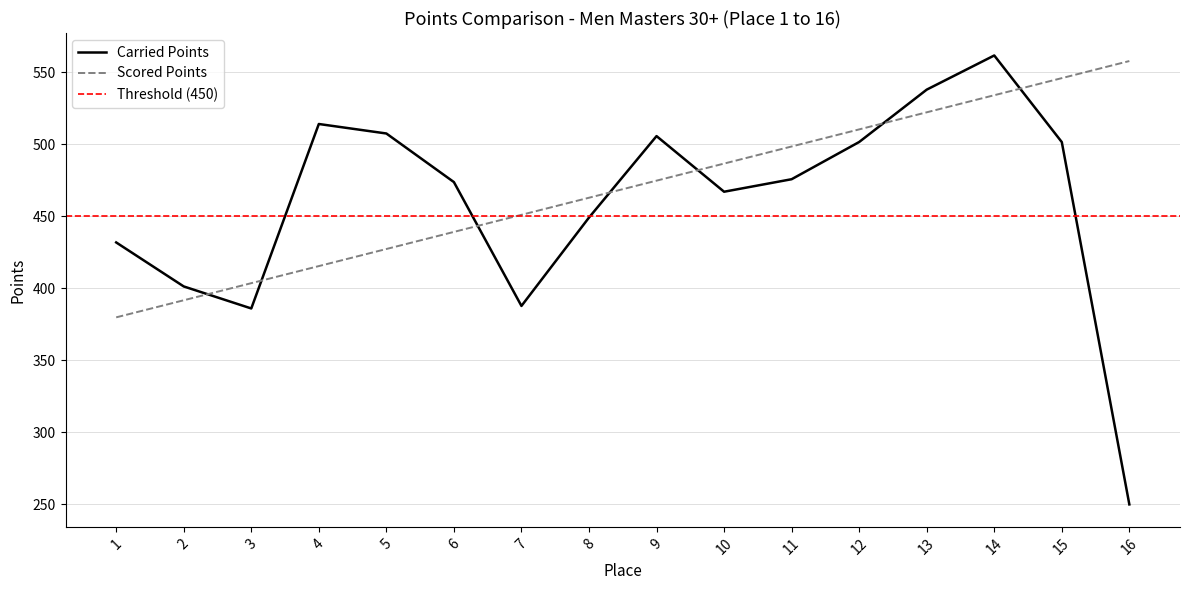

At which label does Scored Points reach its peak?

16